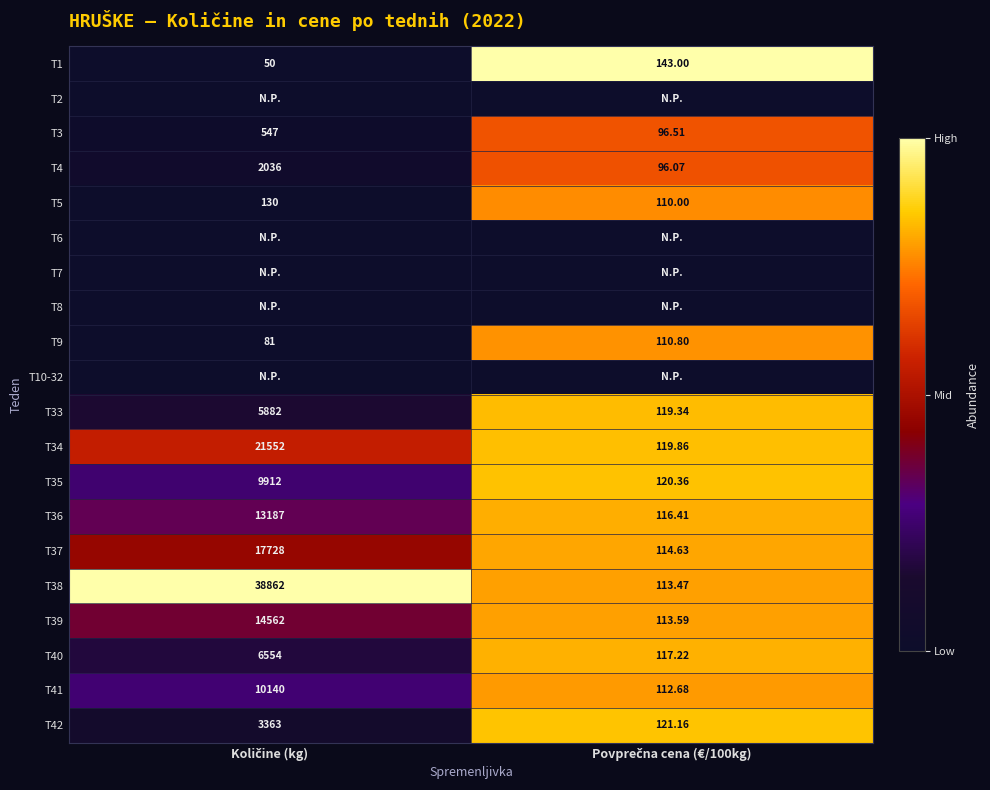

True or false: T5 has a value of 0.0 at Količine (kg).

False